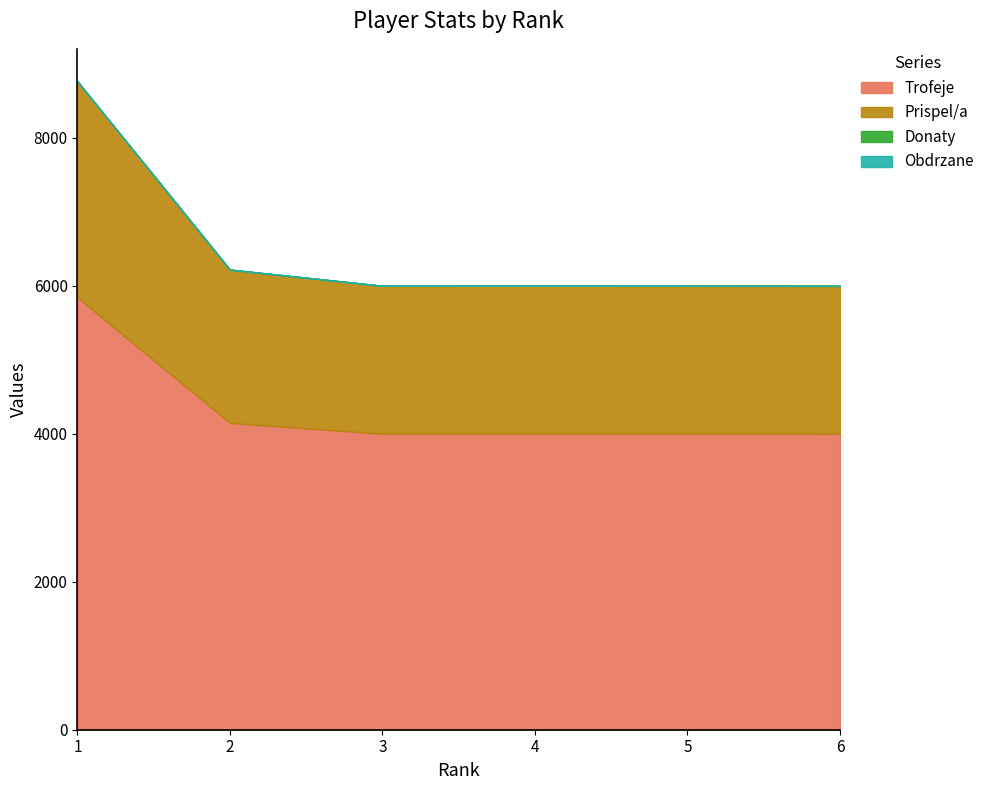

How many distinct data groups are displayed?

4